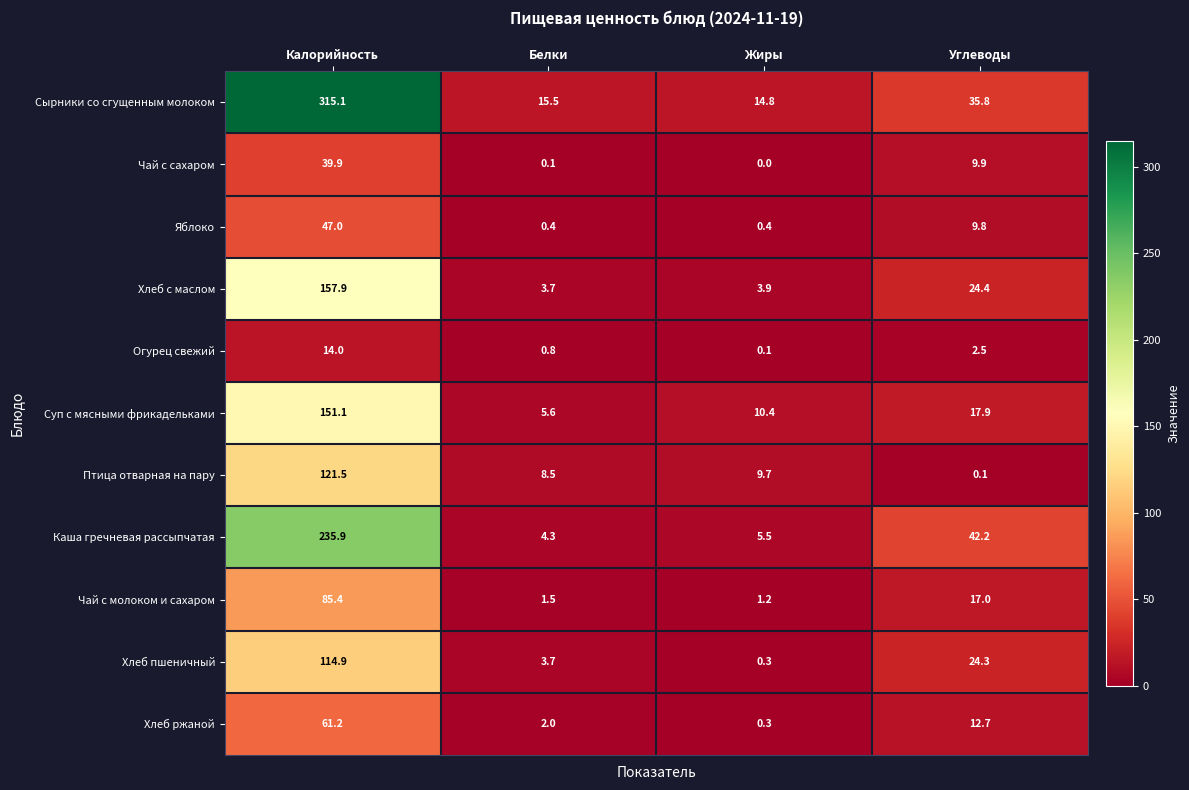

At which label is Птица отварная на пару closest to 60?

Жиры